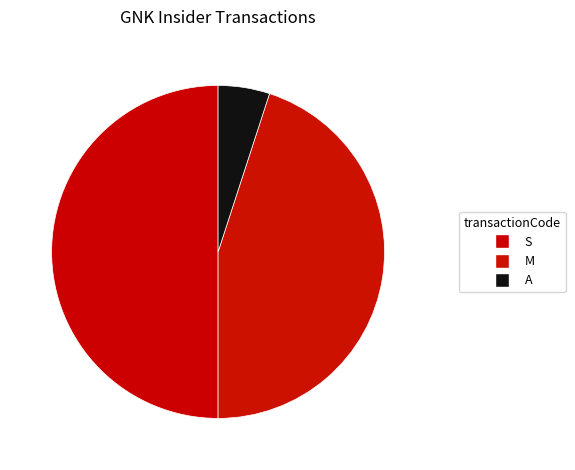

What is the largest slice in the pie chart?

S